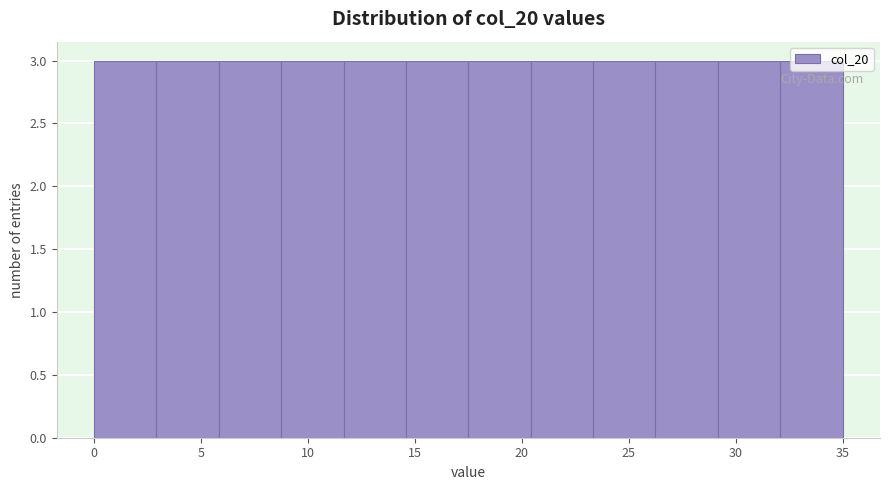

What is the height of the bar covering 26.5 to 29.0 on the x-axis? Neither the bar edges nor the heights are printed on the chart, so give them approximately, as read against the axes.

3